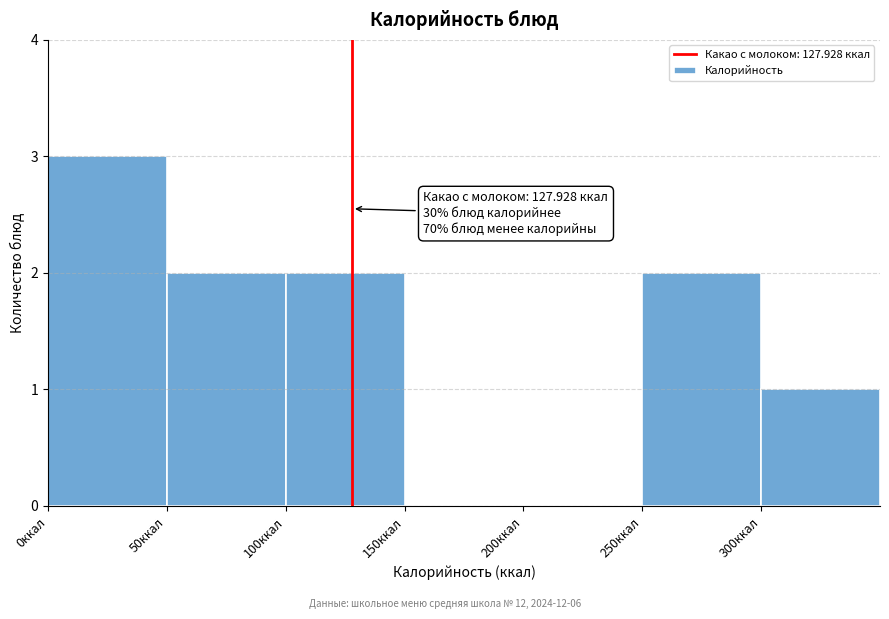

Over which range of the x-axis is the bar tallest?

0 to 50